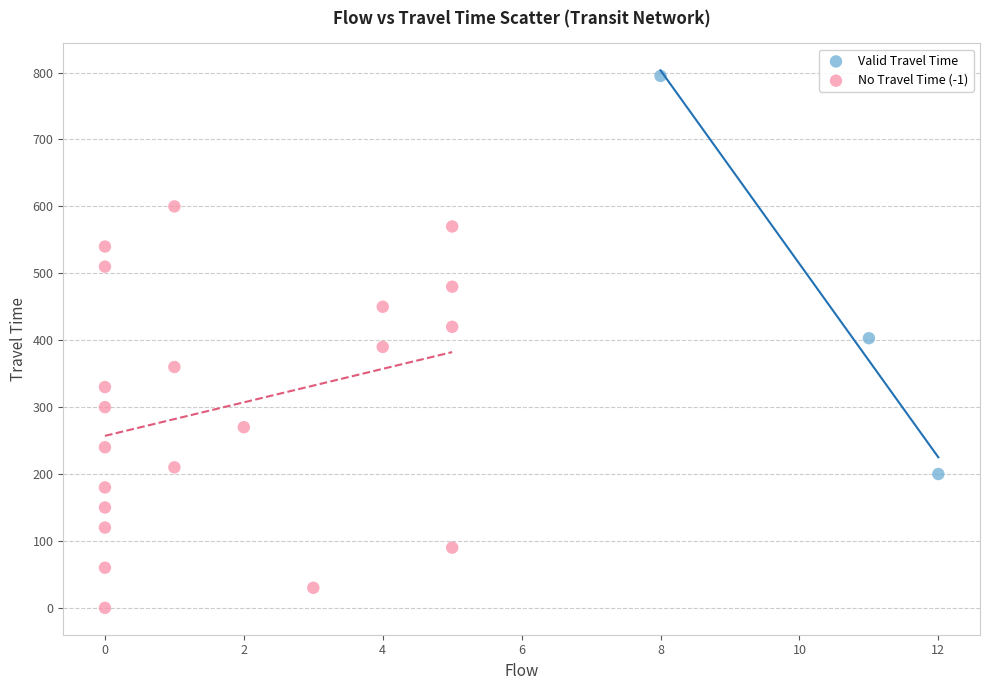

Which series reaches the minimum Y coordinate?

No Travel Time (-1)